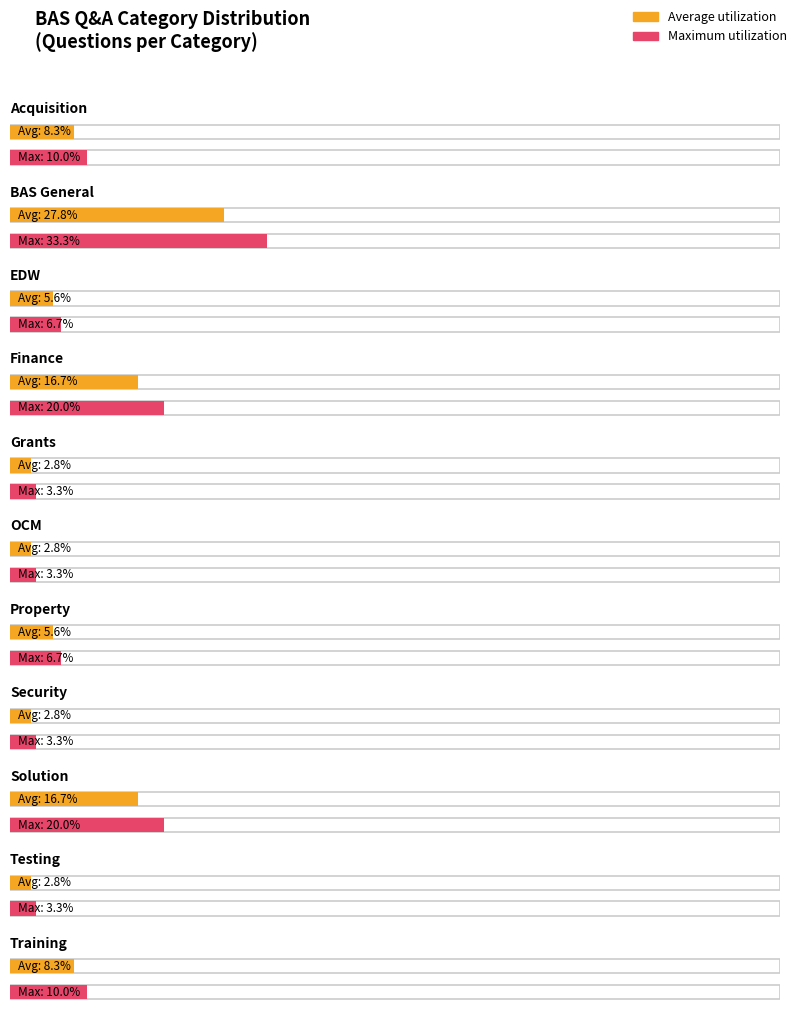

How many categories are shown in the chart?

11